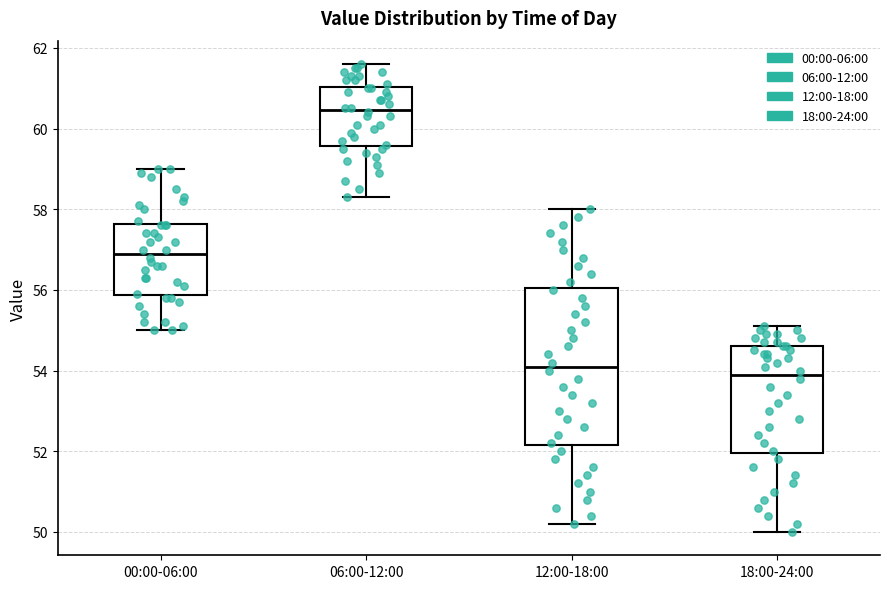

Which box's median line is the highest?

06:00-12:00